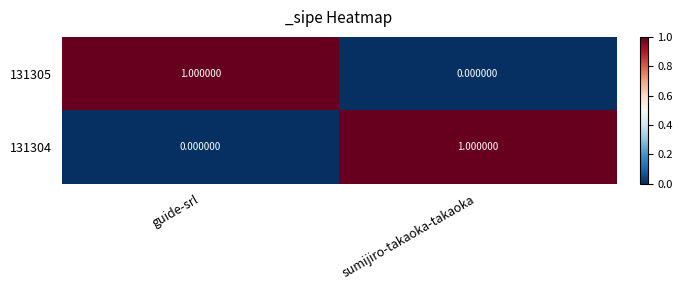

Which category has the lowest value in the 131304 series?

guide-srl